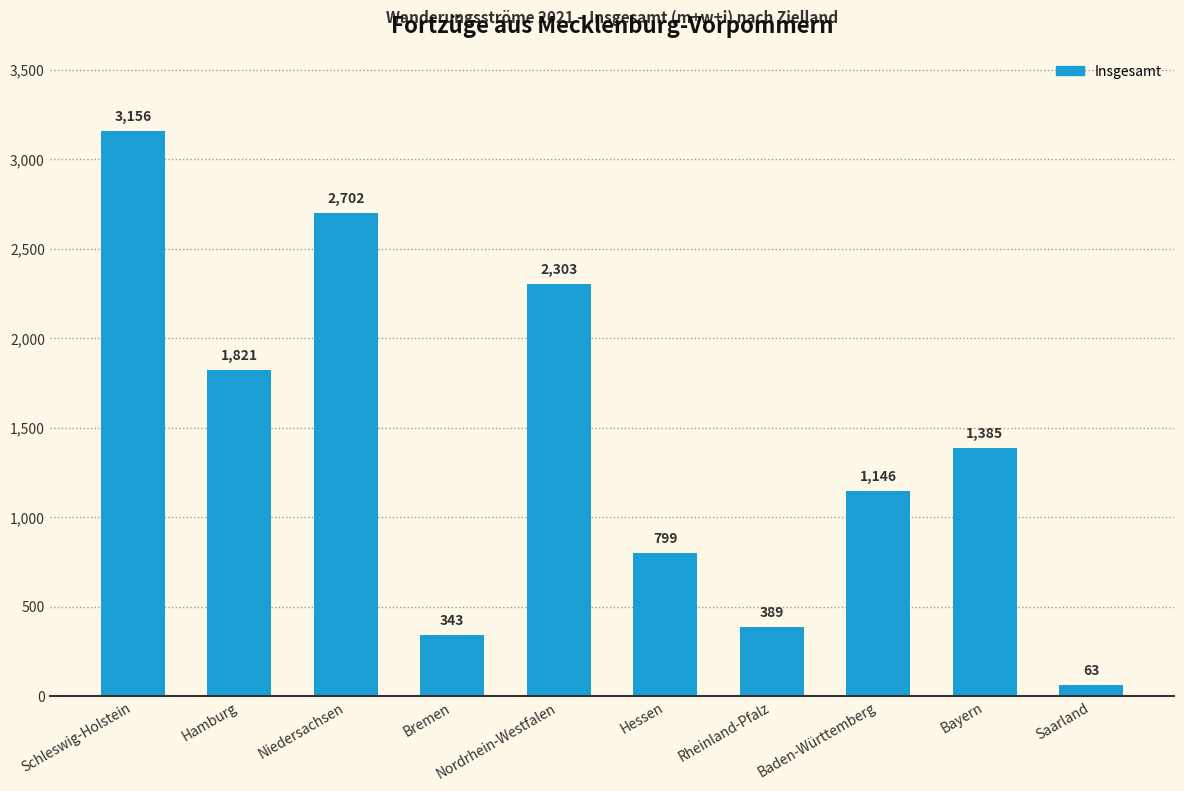

Reading left to right, transcribe all the data shown in this chart.

3156	1821	2702	343	2303	799	389	1146	1385	63